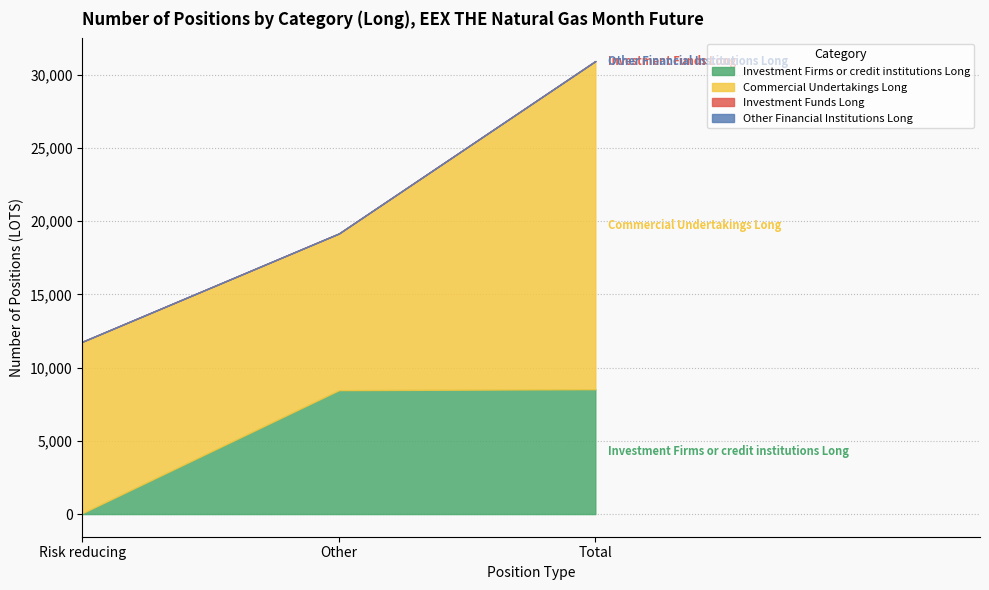

What are all the series names shown in the legend?

Investment Firms or credit institutions Long, Commercial Undertakings Long, Investment Funds Long, Other Financial Institutions Long